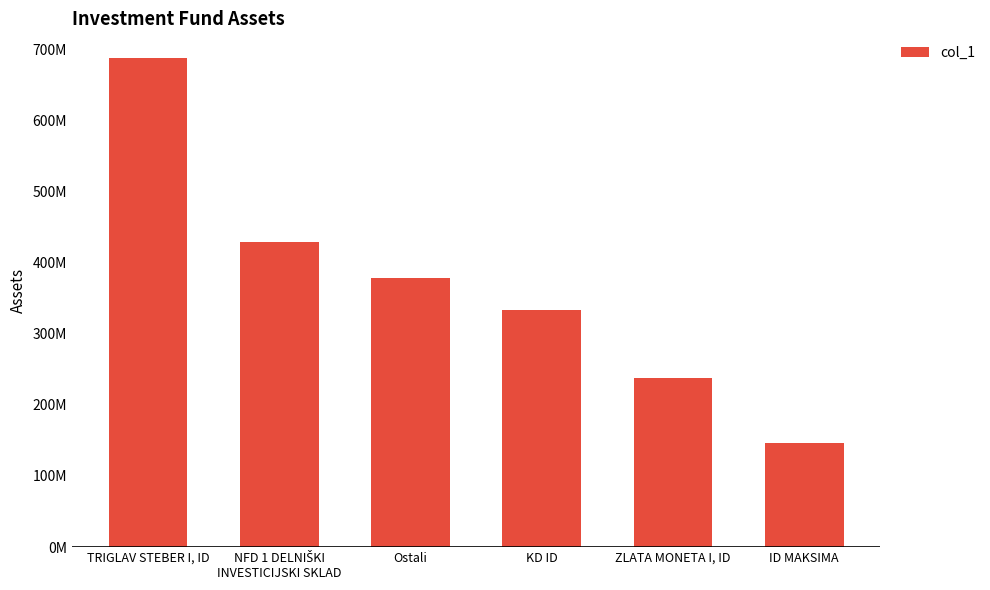

Are the bars horizontal?

No